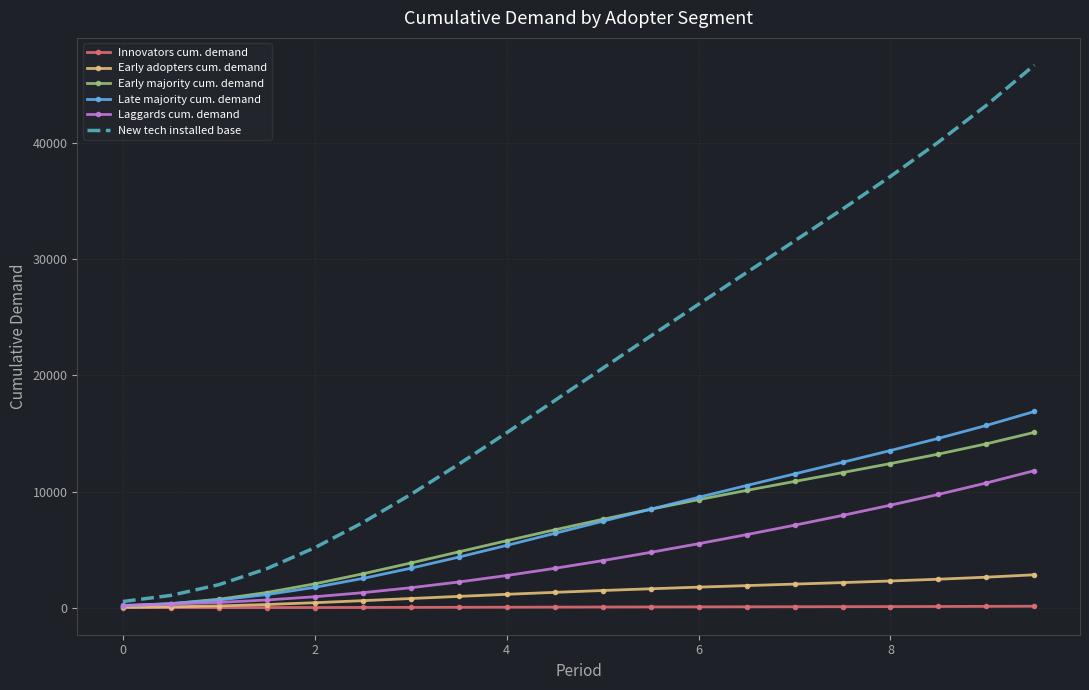

What is the maximum value shown in the chart?

46731.6